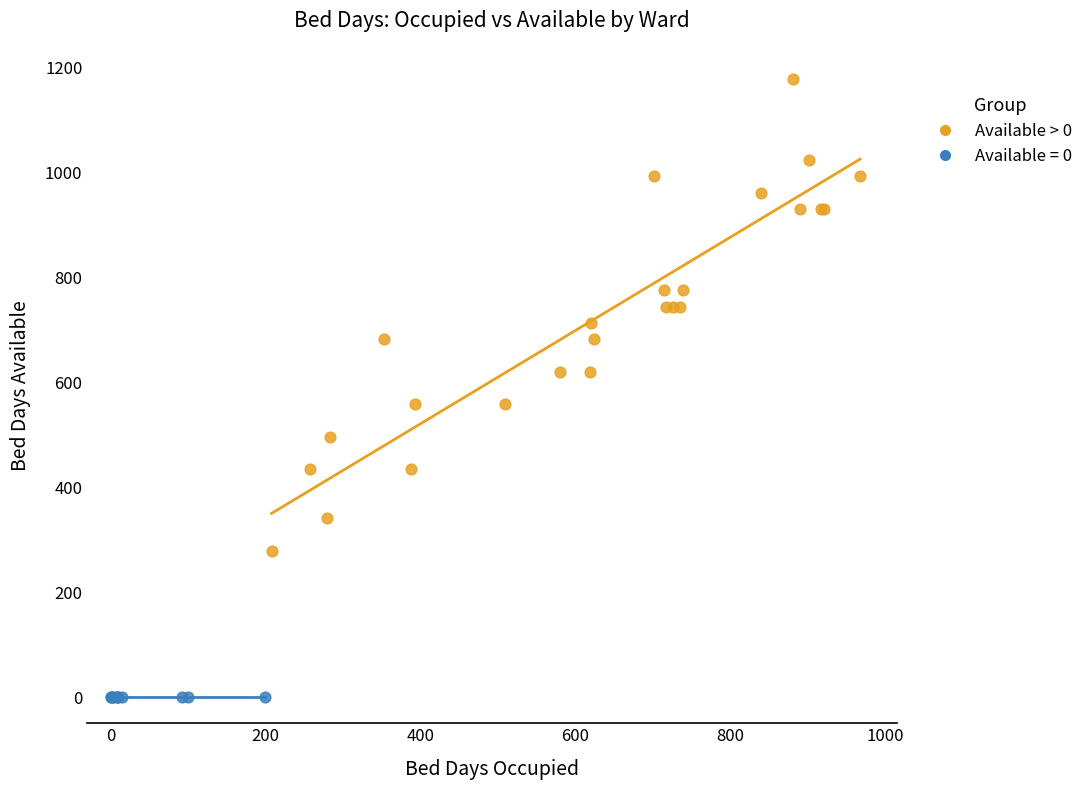

Which series contains the highest Y value?

Available > 0